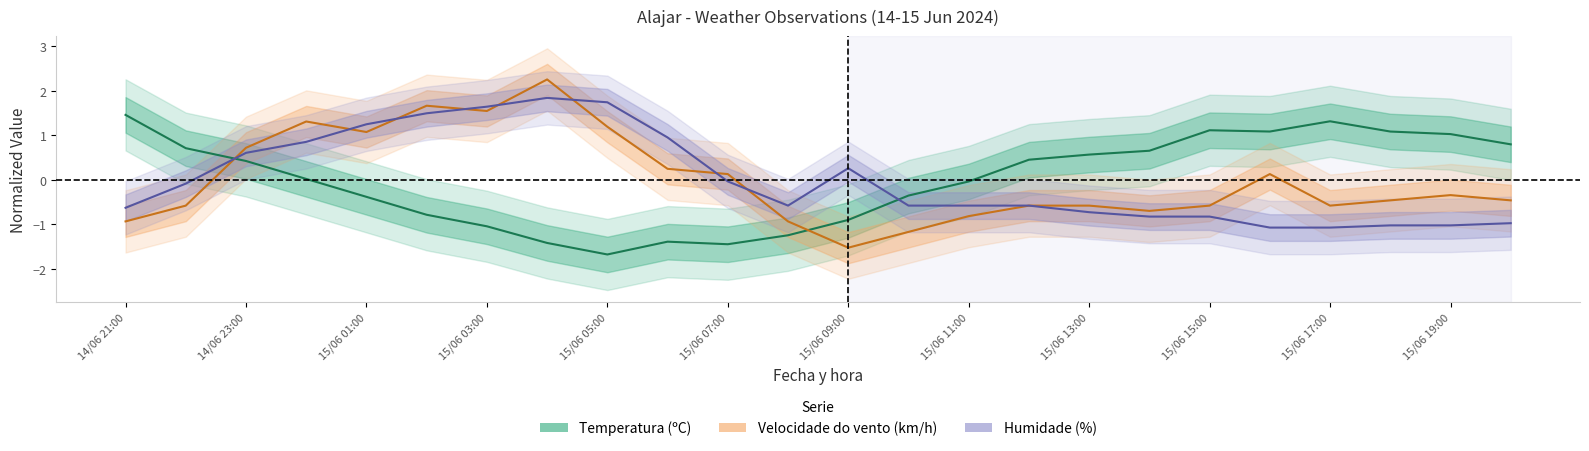

Is the value of Humidade (%) at 15/06 12:00 greater than the value of Velocidade do vento (km/h) at 14/06 22:00?

Yes